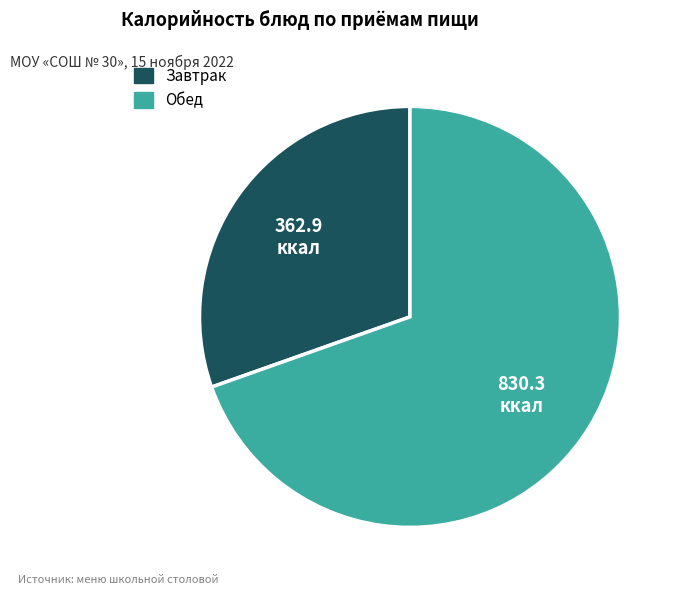

What is the majority slice?

Обед